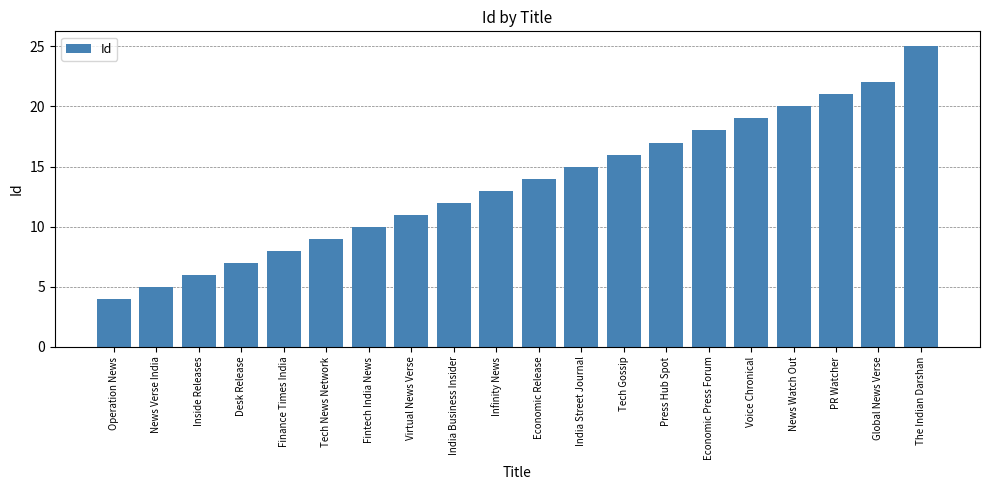

What is the greatest value displayed?

25